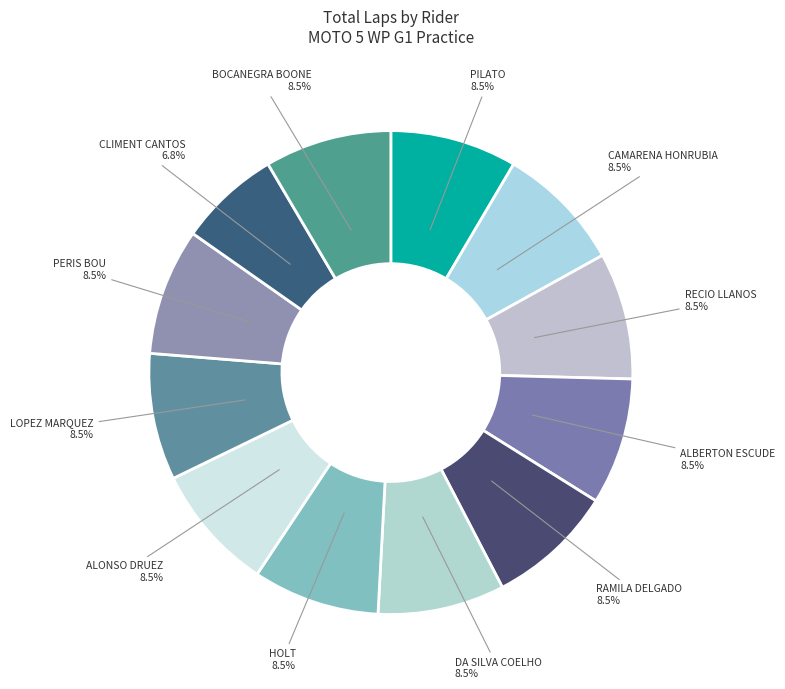

How many segments does this pie chart have?

12